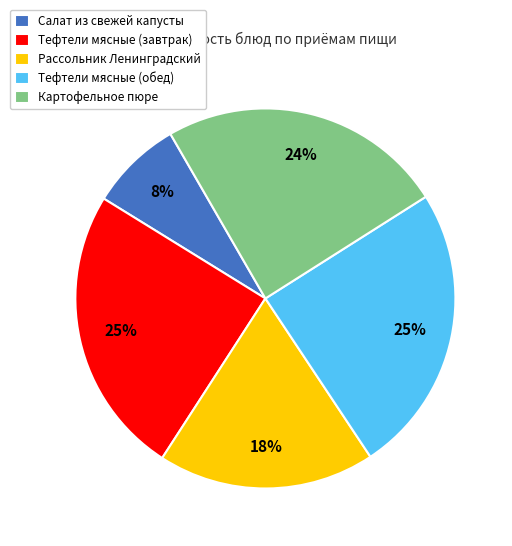

Is there any slice that represents more than half of the pie?

No